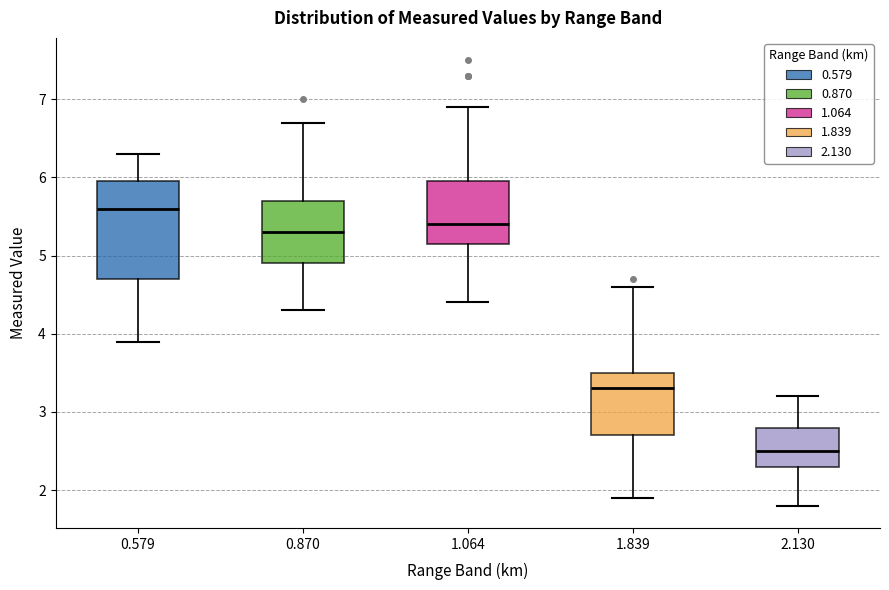

Which box's median line is the highest?

0.579